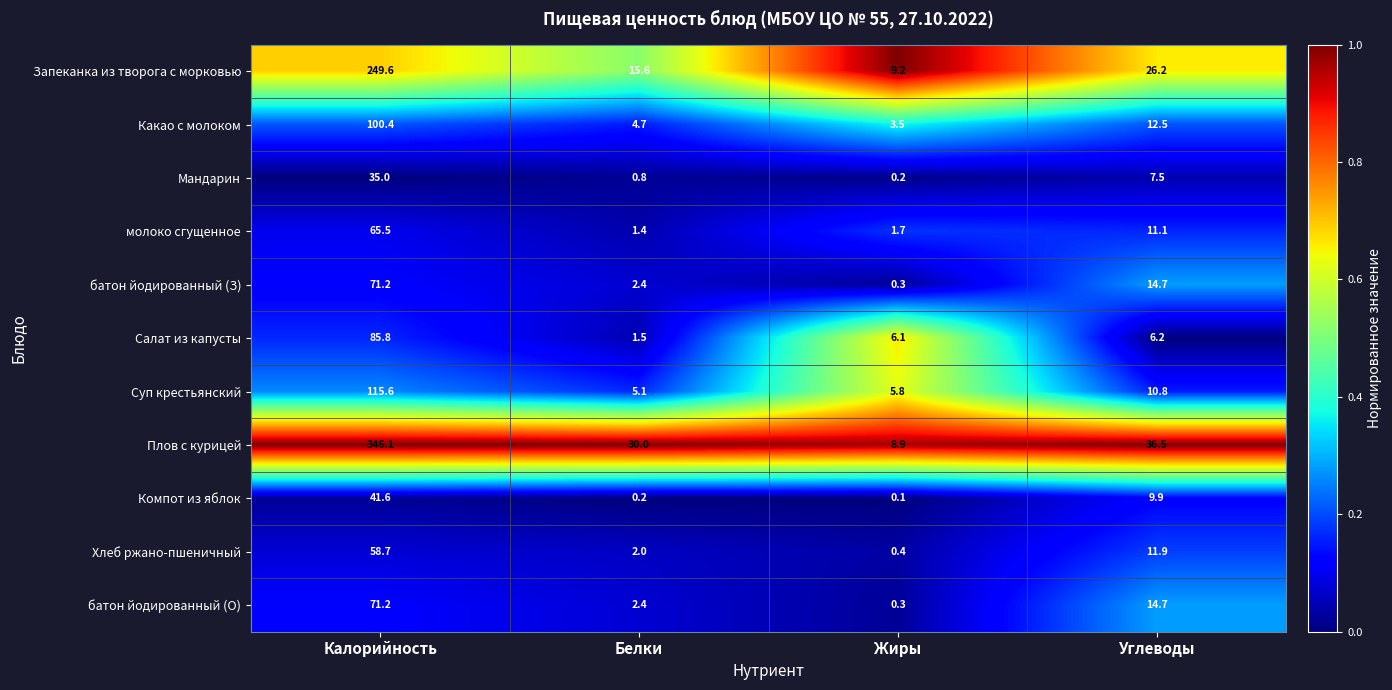

Between Калорийность and Углеводы, which series saw the biggest shift?

Плов с курицей